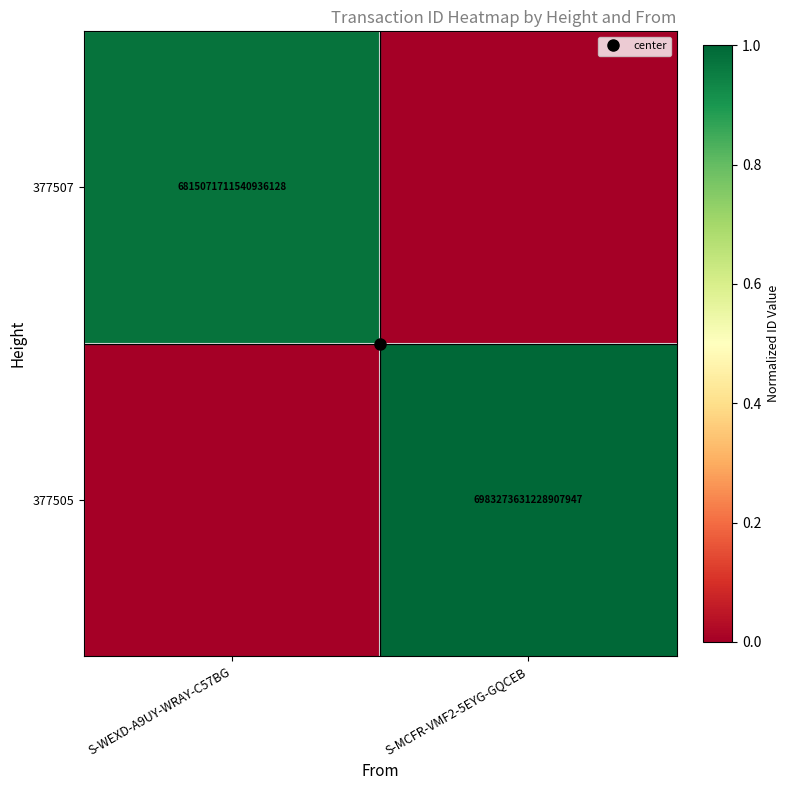

Is the value of 377505 at S-WEXD-A9UY-WRAY-C57BG greater than the value of 377507 at S-WEXD-A9UY-WRAY-C57BG?

No